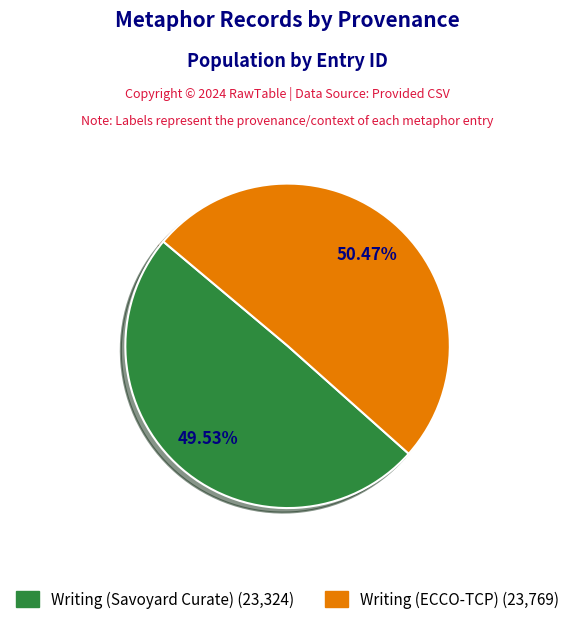

The Writing (ECCO-TCP) slice represents 50% of the pie. True or false?

True